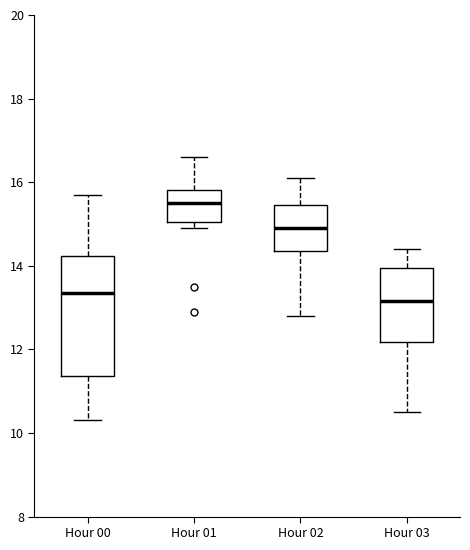

Reading left to right, transcribe this box plot: for each box, give where its median line is, the range the box spans, and where its two whiskers end, as read against the y-axis. The values are not printed on the chart, so give them approximately, as read against the axis.

Hour 00: median 13.4, box 11.4 to 14.2, whiskers 10.4 to 15.8
Hour 01: median 15.6, box 15.0 to 15.8, whiskers 15.0 (just below the box's lower edge) to 16.6
Hour 02: median 15.0, box 14.4 to 15.4, whiskers 12.8 to 16.2
Hour 03: median 13.2, box 12.2 to 14.0, whiskers 10.6 to 14.4